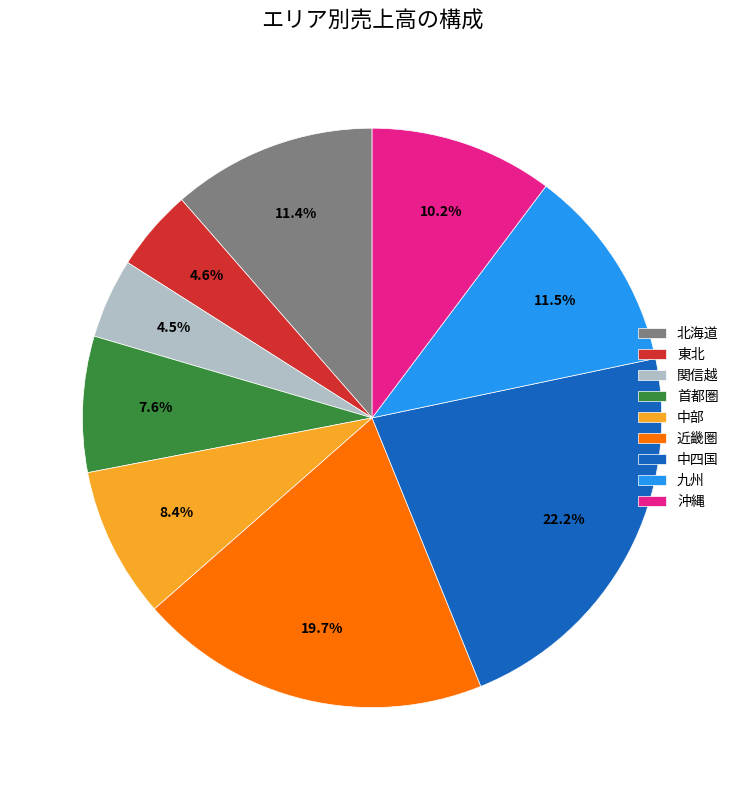

What is the ratio of the value at 近畿圏 to the value at 中部?

2.3